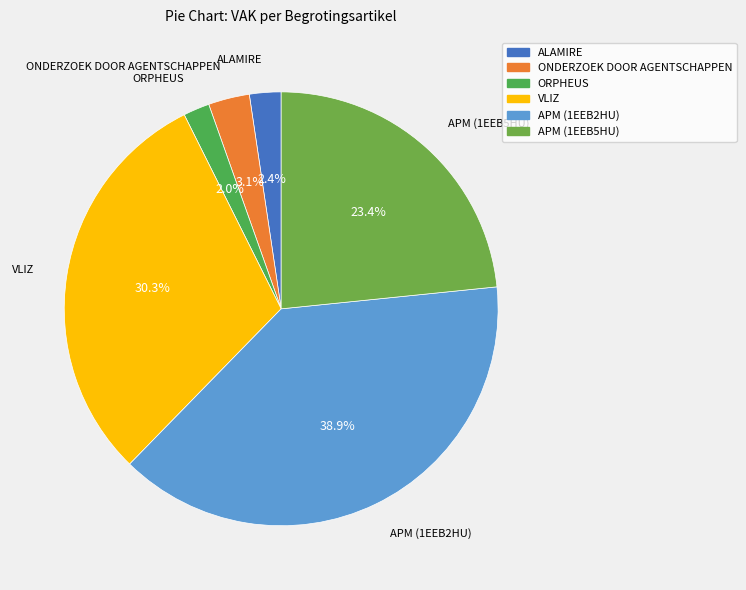

Between ALAMIRE and ONDERZOEK DOOR AGENTSCHAPPEN, which is larger?

ONDERZOEK DOOR AGENTSCHAPPEN